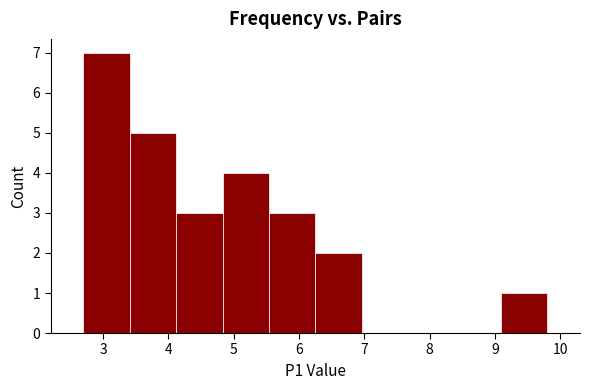

How tall is the bar that spans 9.09 to 9.80 on the x-axis? Neither the bar edges nor the heights are printed on the chart, so give them approximately, as read against the axes.

1